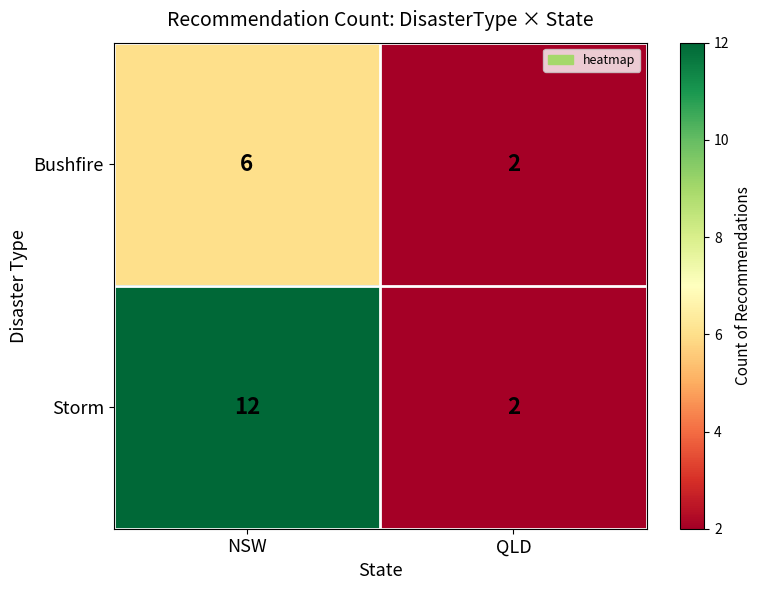

What is the difference between the maximum and minimum values in the Storm series?

10